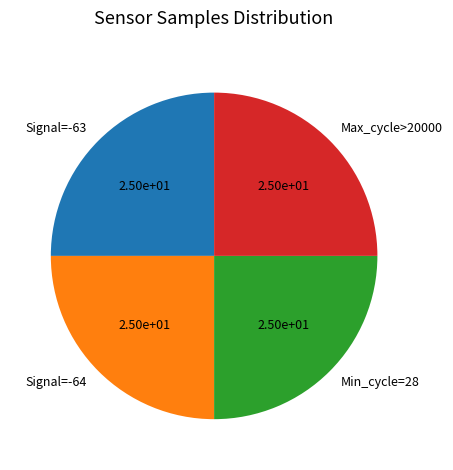

Approximately how many times larger is the value at Signal=-64 compared to Signal=-63?

1.0